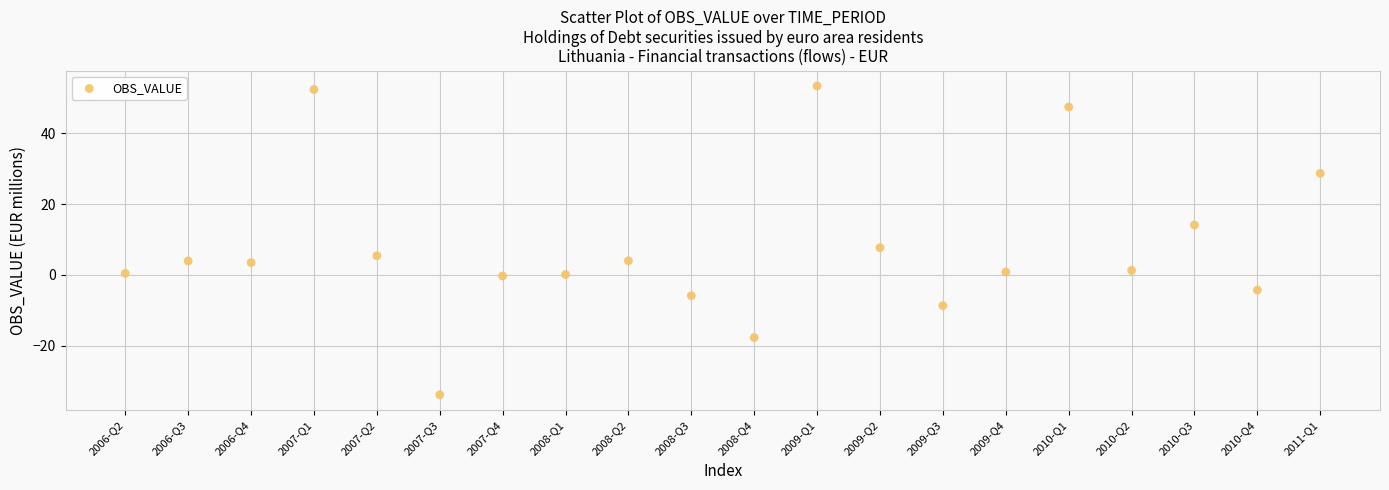

What is the range of Y values (max minus min)?

87.2